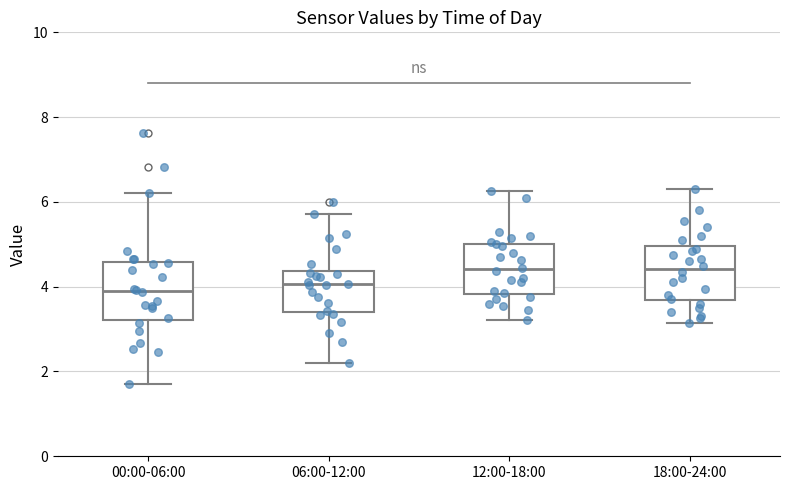

Reading left to right, read every box against the y-axis: the position of its median line, the range the box covers, and the ends of its whiskers. The values are not printed on the chart, so give them approximately, as read against the axis.

00:00-06:00: median 3.8, box 3.2 to 4.6, whiskers 1.8 to 6.2
06:00-12:00: median 4.0, box 3.4 to 4.4, whiskers 2.2 to 5.8
12:00-18:00: median 4.4, box 3.8 to 5.0, whiskers 3.2 to 6.2
18:00-24:00: median 4.4, box 3.6 to 5.0, whiskers 3.2 to 6.4